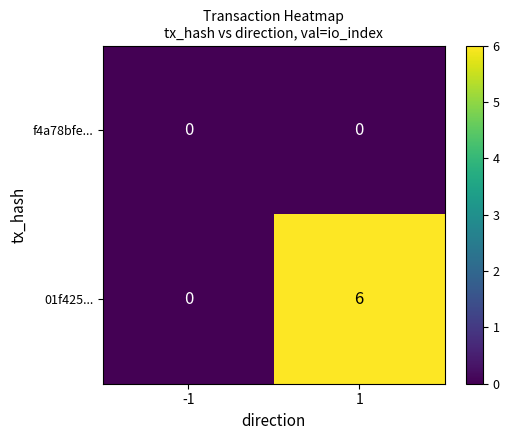

Is the value of 01f425... at -1 greater than the value of f4a78bfe... at -1?

No